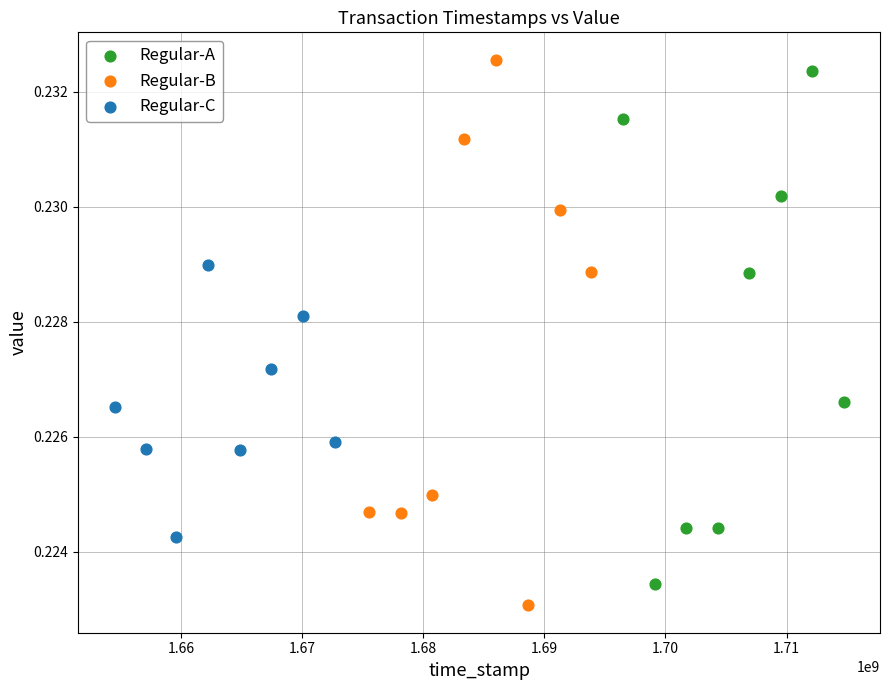

Which series has the widest spread of Y values?

Regular-B